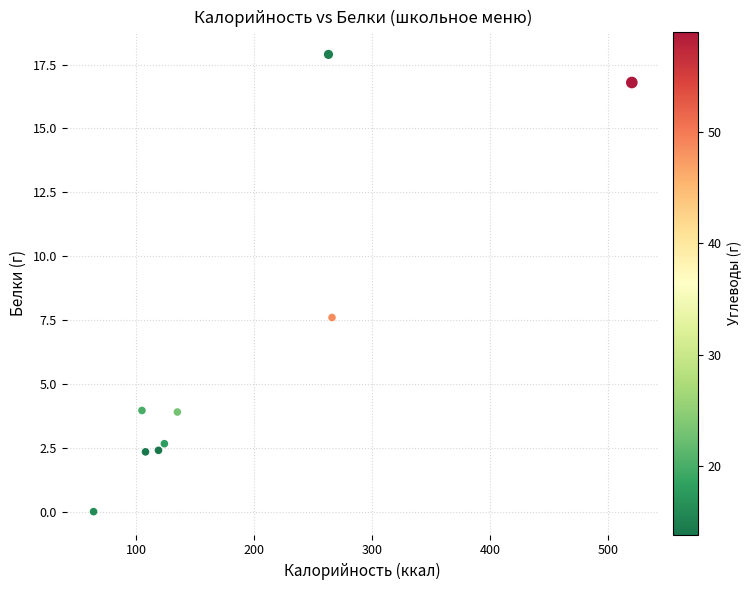

What Y value in the scatter plot is closest to 8?

7.6